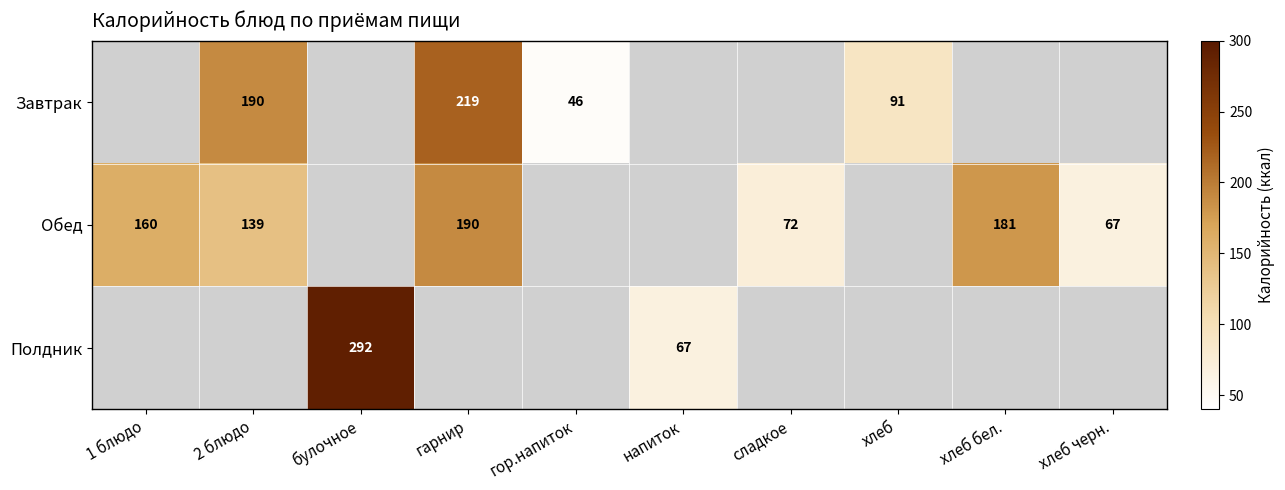

The Обед series shows 115 at хлеб черн.. True or false?

False